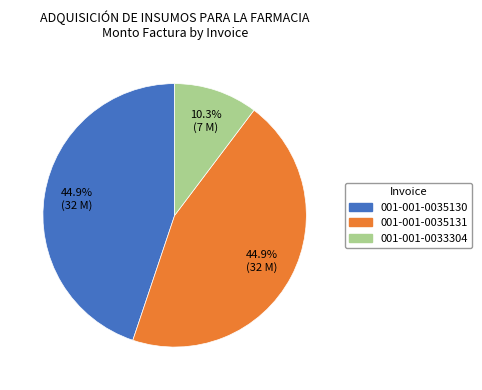

To the nearest percent, what is the difference between the largest and smallest slice percentages?

35%